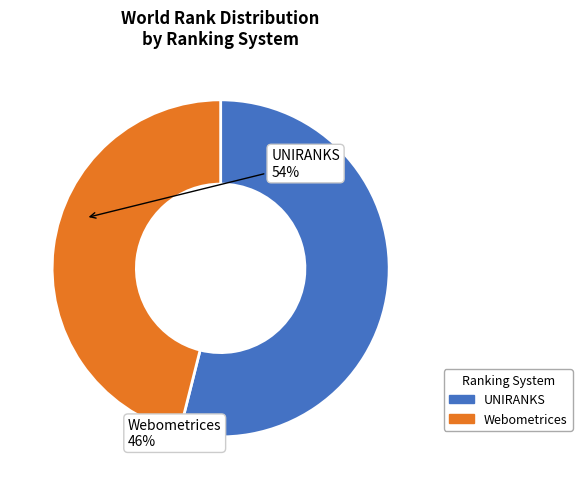

Is there a majority slice in this chart?

Yes